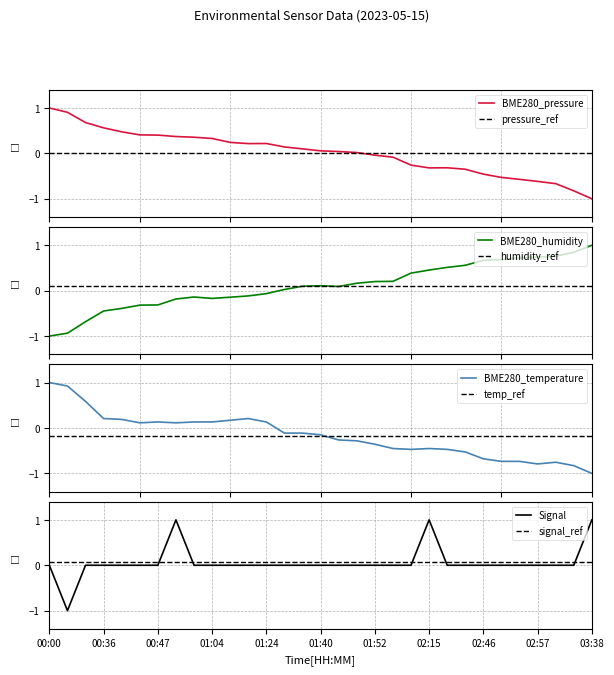

What is the minimum value for BME280_pressure?

-1.0